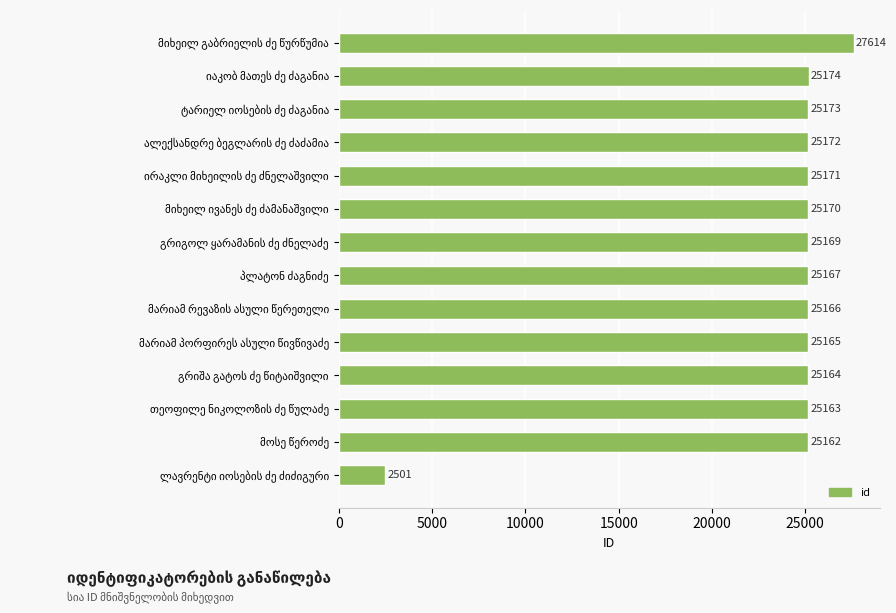

What is the greatest value displayed?

27614